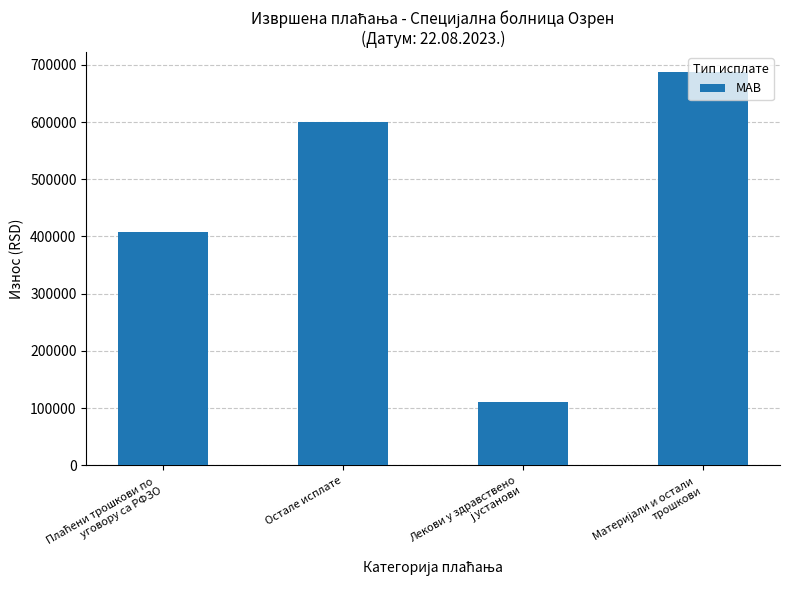

What is the average value?

451673.3